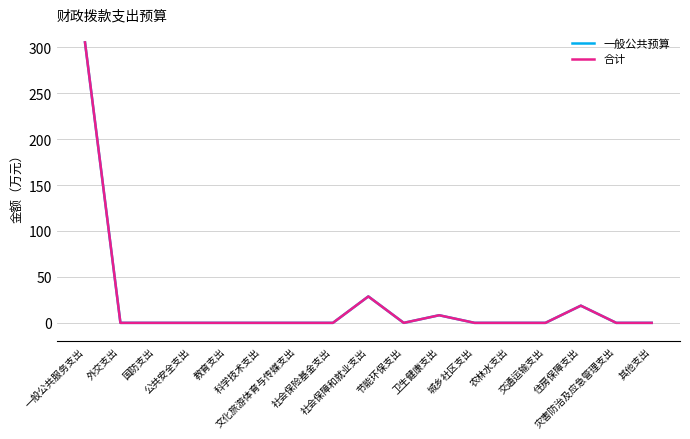

At which category is the sum across all series the highest?

一般公共服务支出